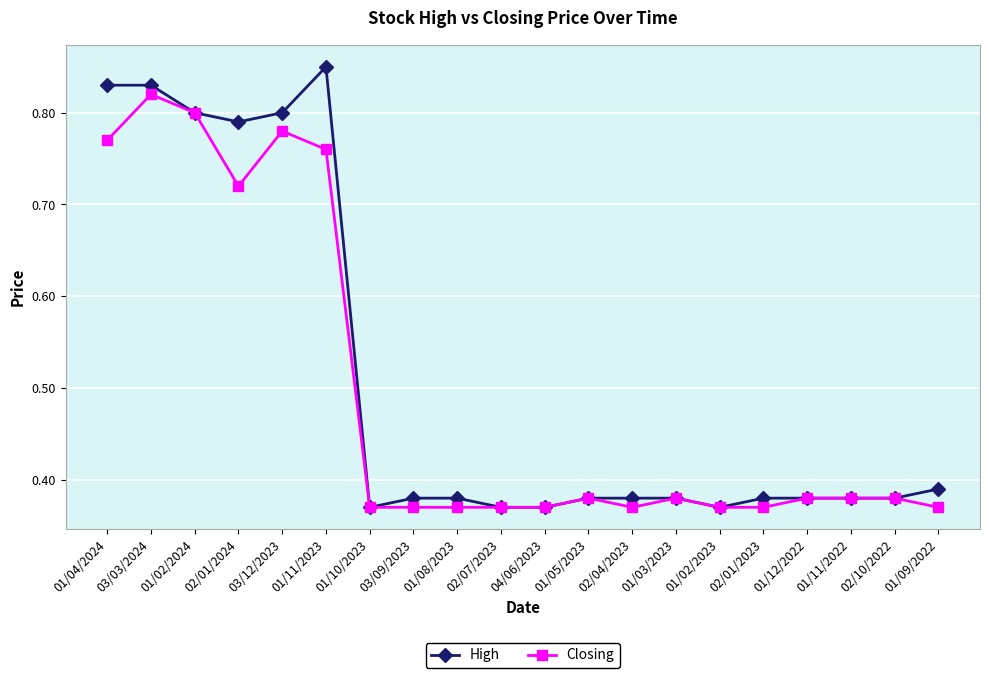

What is the label of the 3rd point from the left?

01/02/2024